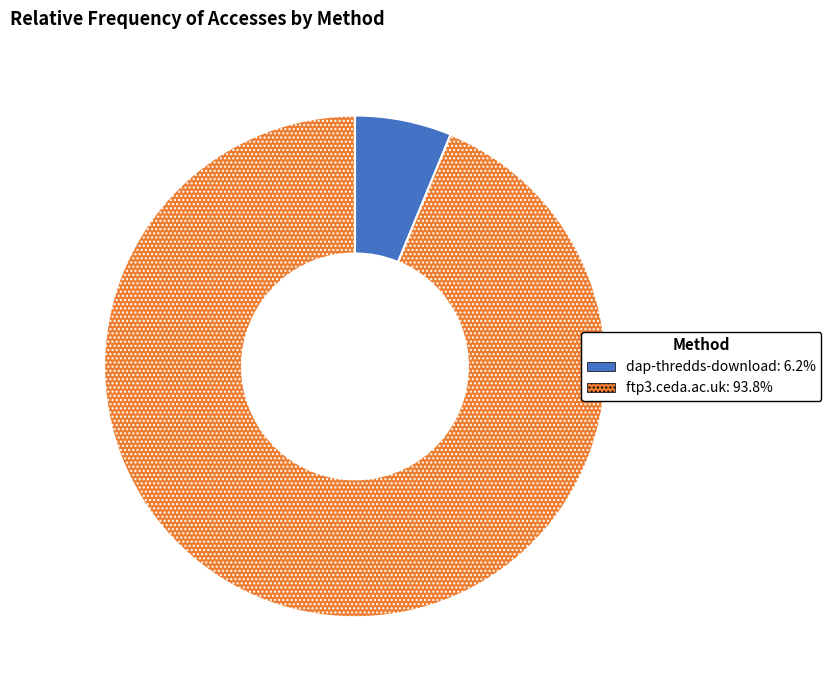

Which category has the biggest portion of the pie?

ftp3.ceda.ac.uk